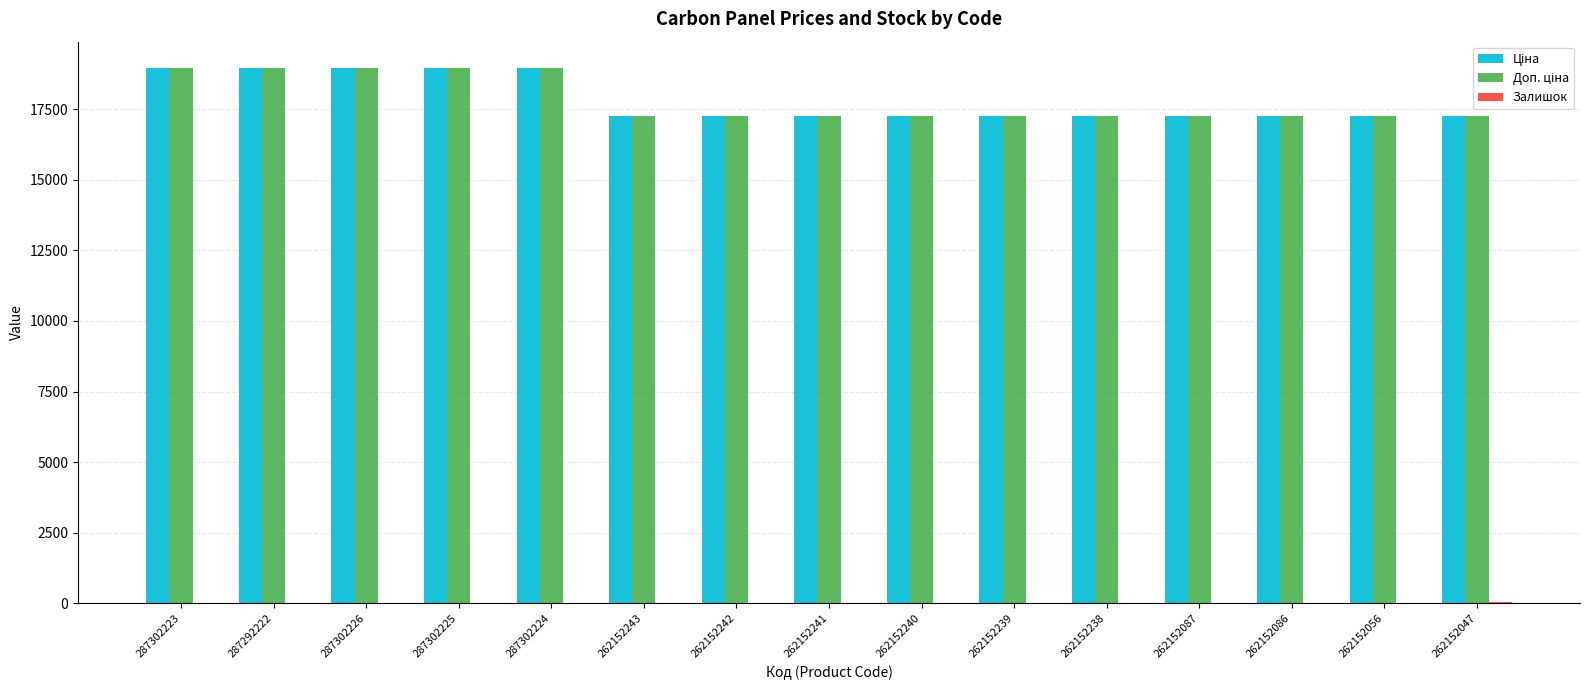

How many groups of bars are there?

15